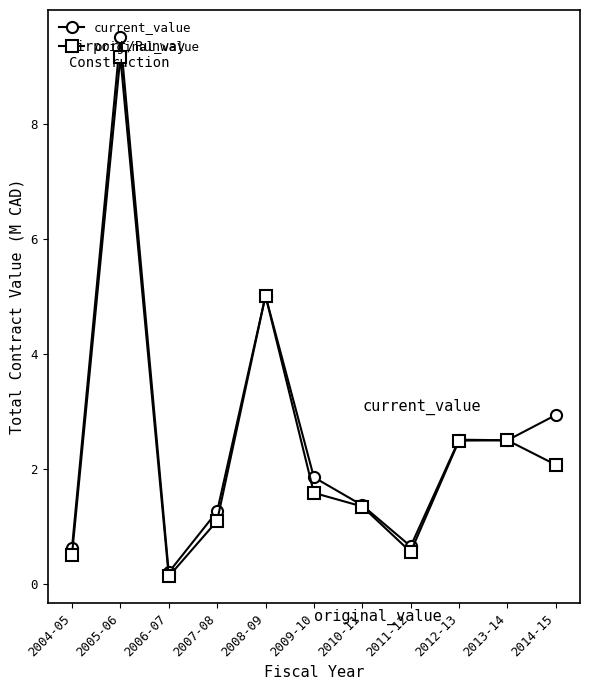

At which category does the chart reach its peak across all series?

2005-06